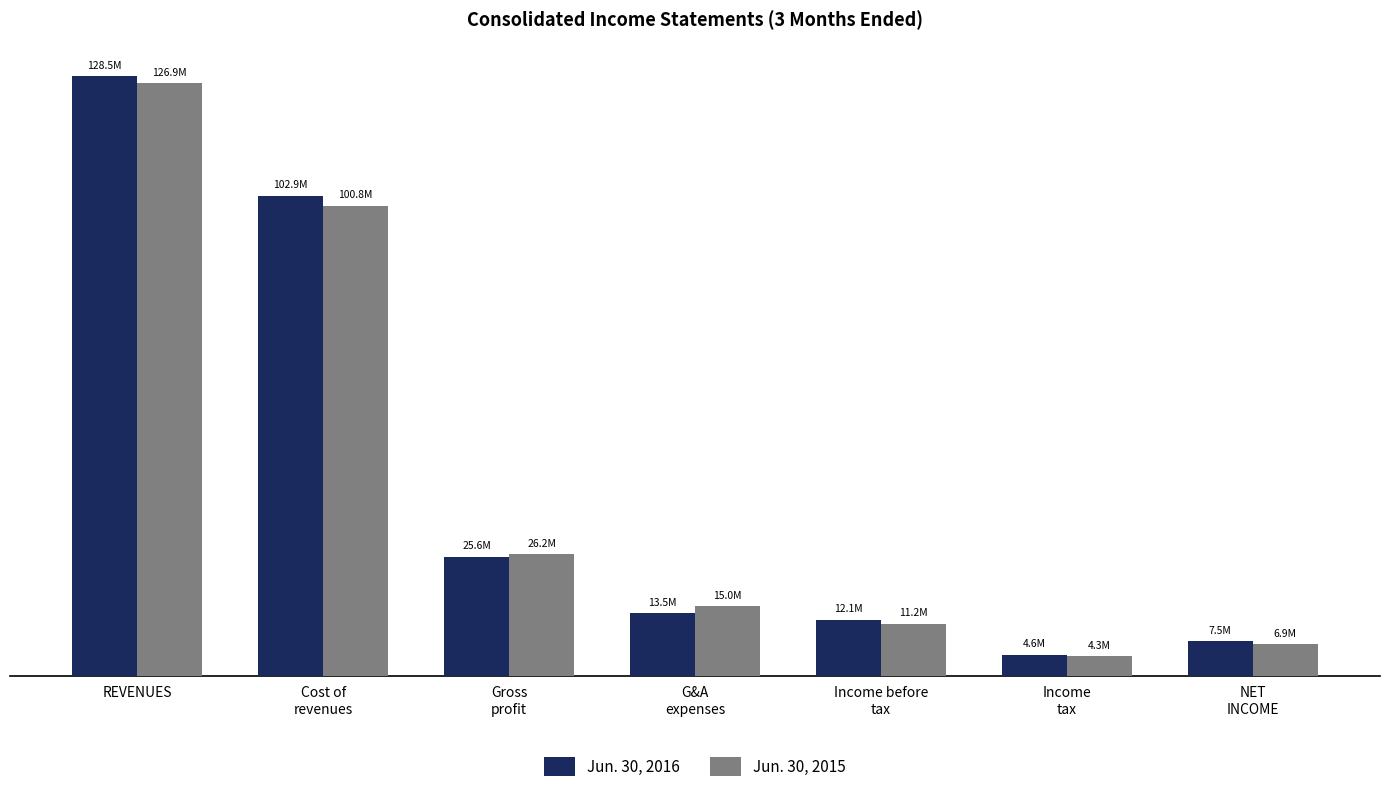

What position from the left is Income
tax?

6